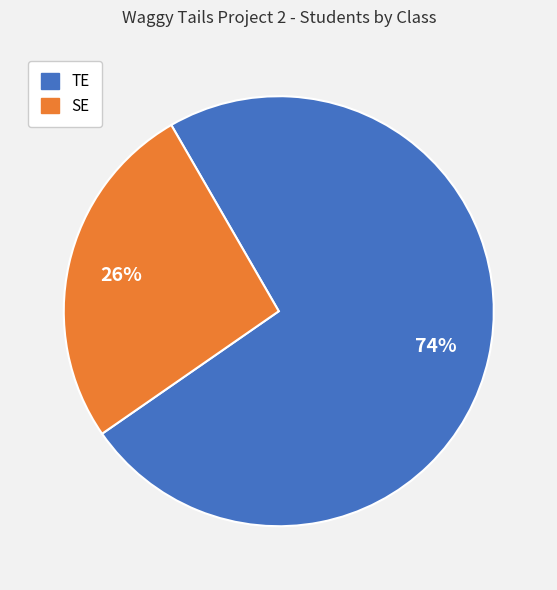

Count the number of slices in the pie.

2